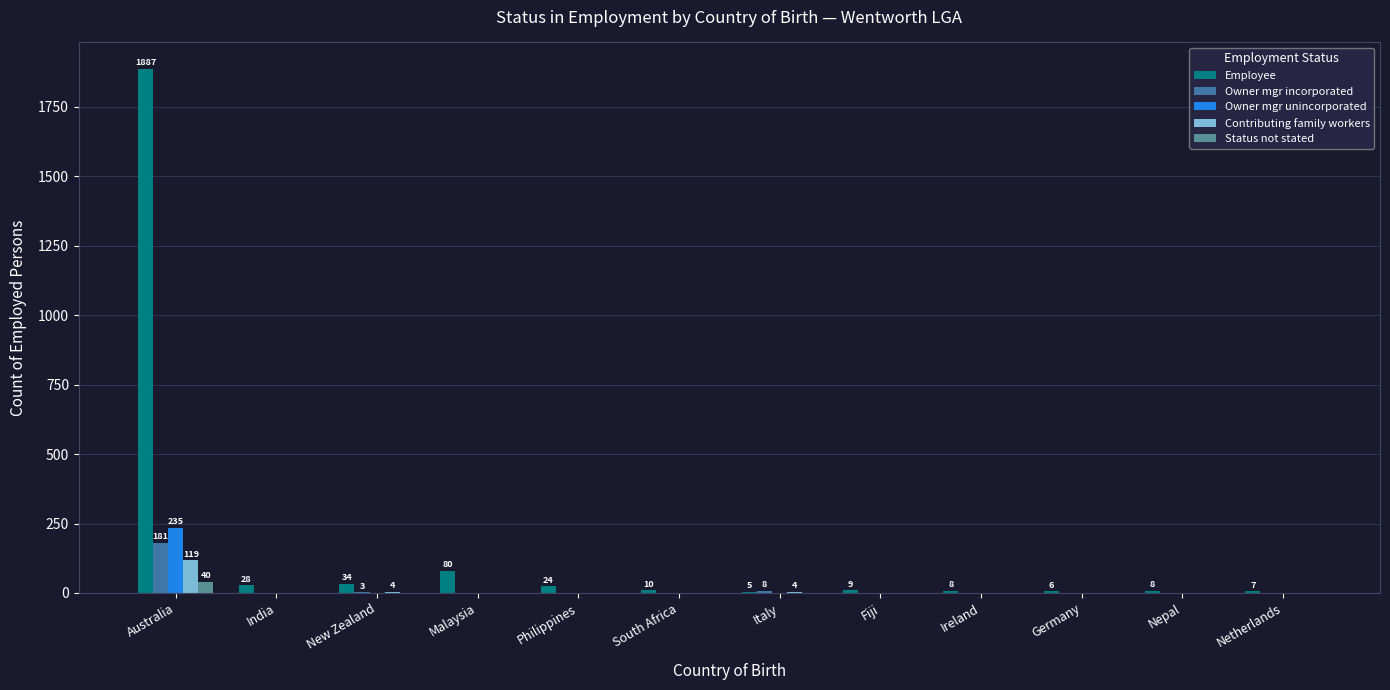

At which category is the sum across all series the highest?

Australia